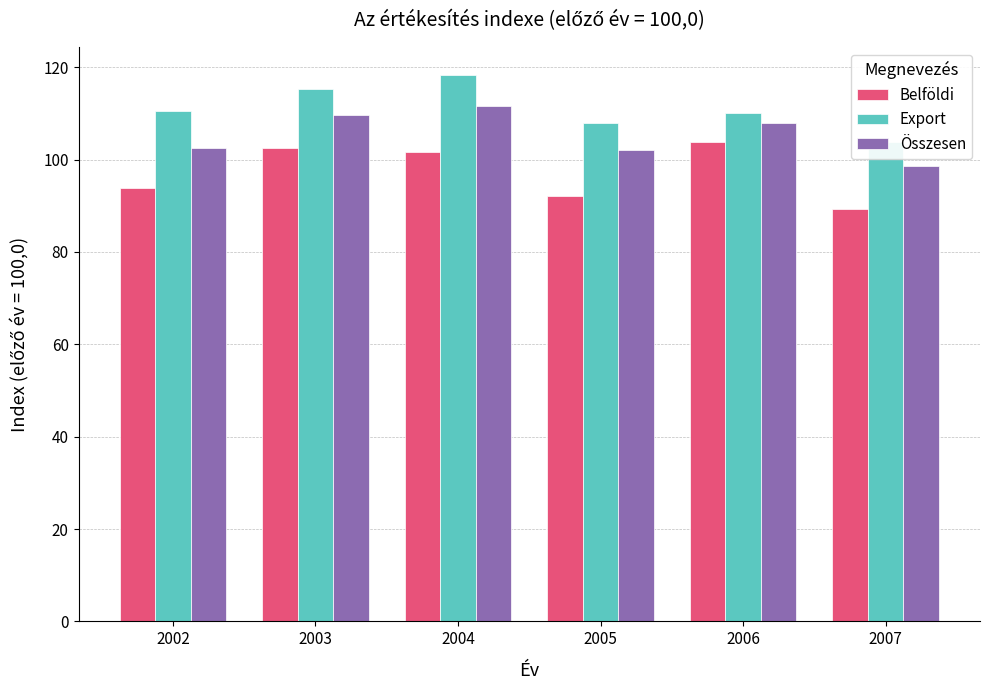

Which series has the widest spread of values?

Export